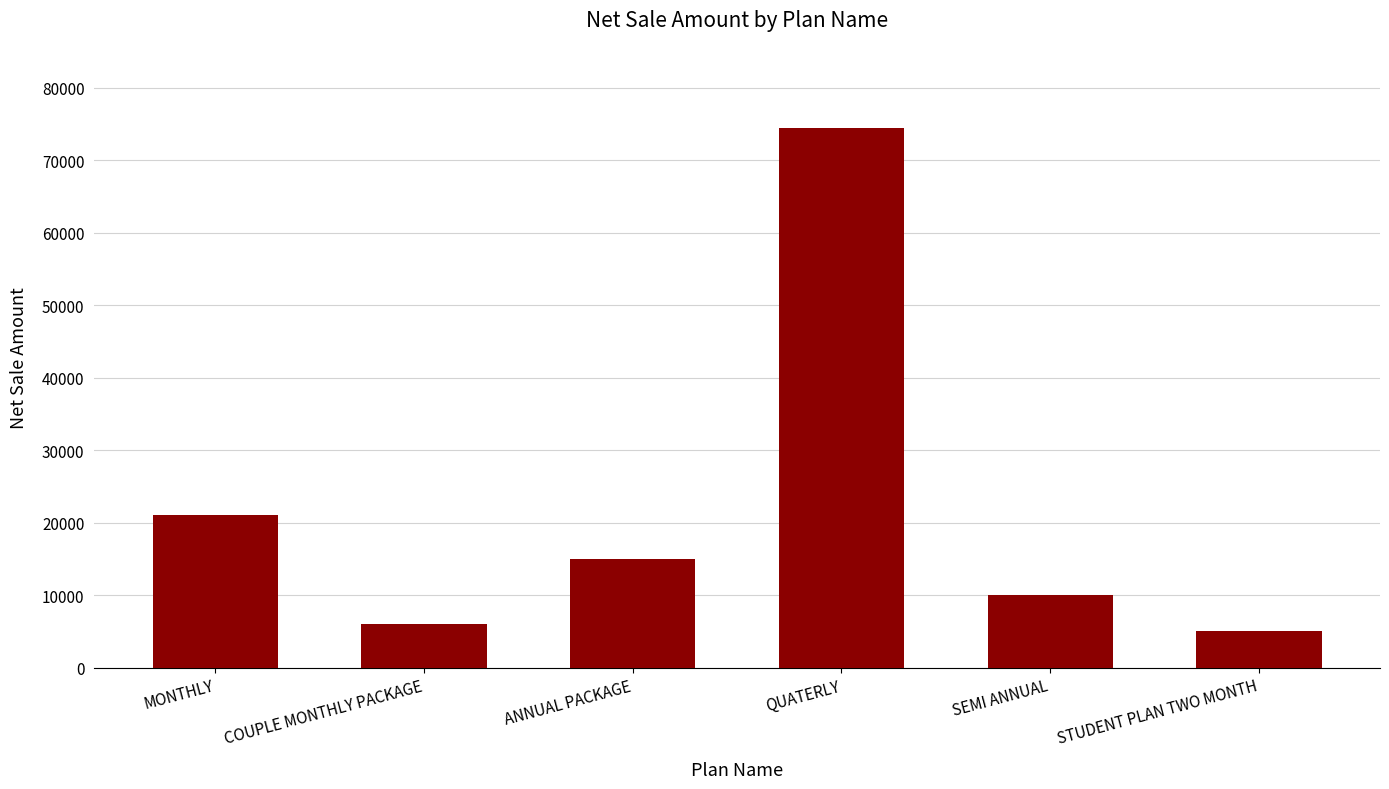

What is the ratio of the value at ANNUAL PACKAGE to the value at COUPLE MONTHLY PACKAGE?

2.5